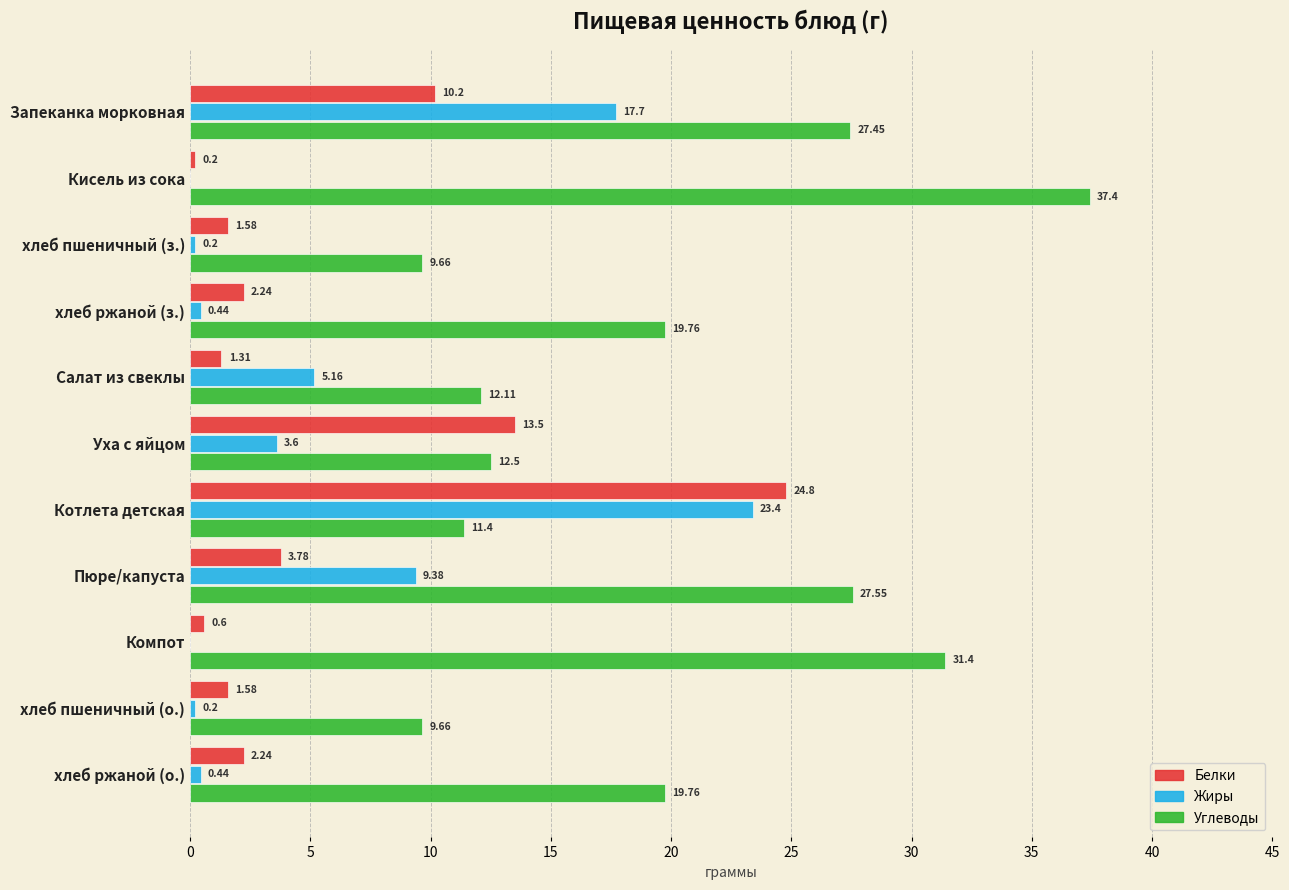

At which label does Жиры reach its peak?

Котлета детская